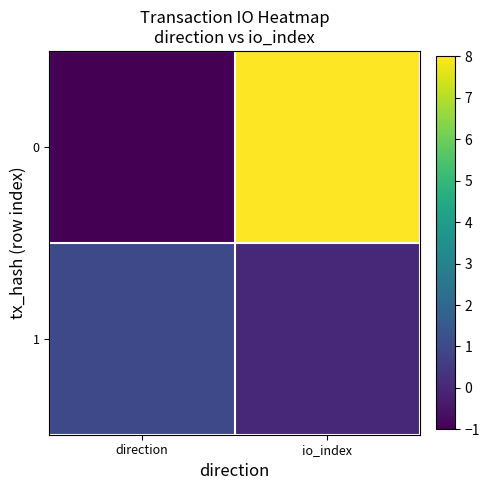

Reading left to right, list all the values displayed in this chart.

0: direction=-1	io_index=8
1: direction=1	io_index=0